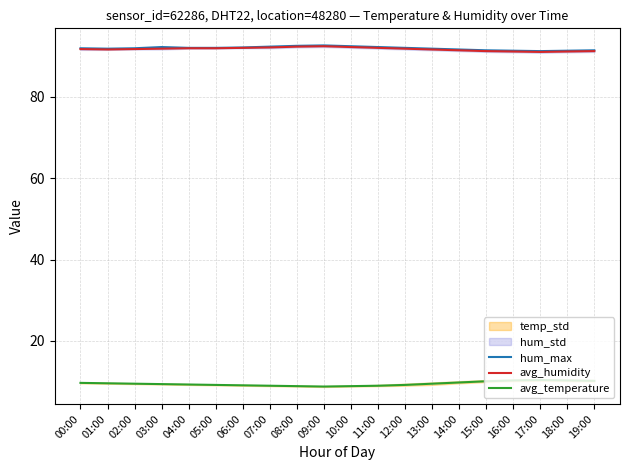

Rank the series by their maximum value, from lowest to highest.

avg_temperature, avg_humidity, hum_max